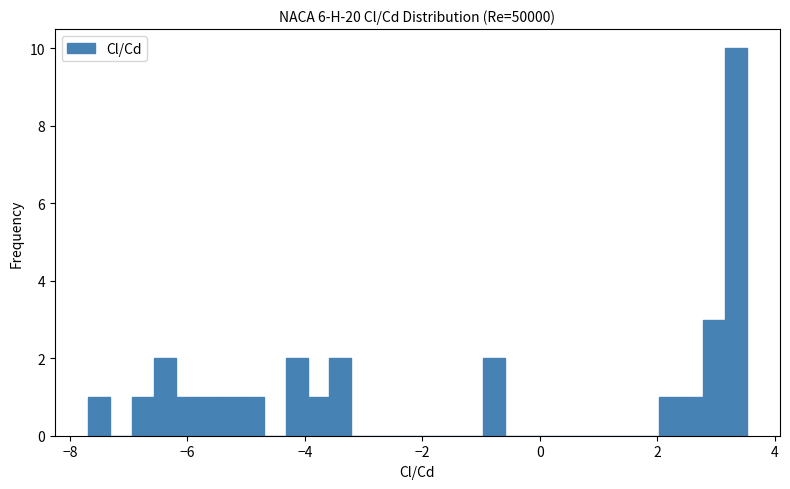

Read against the x-axis, roughly where is the centre of the tallest bar?

3.4